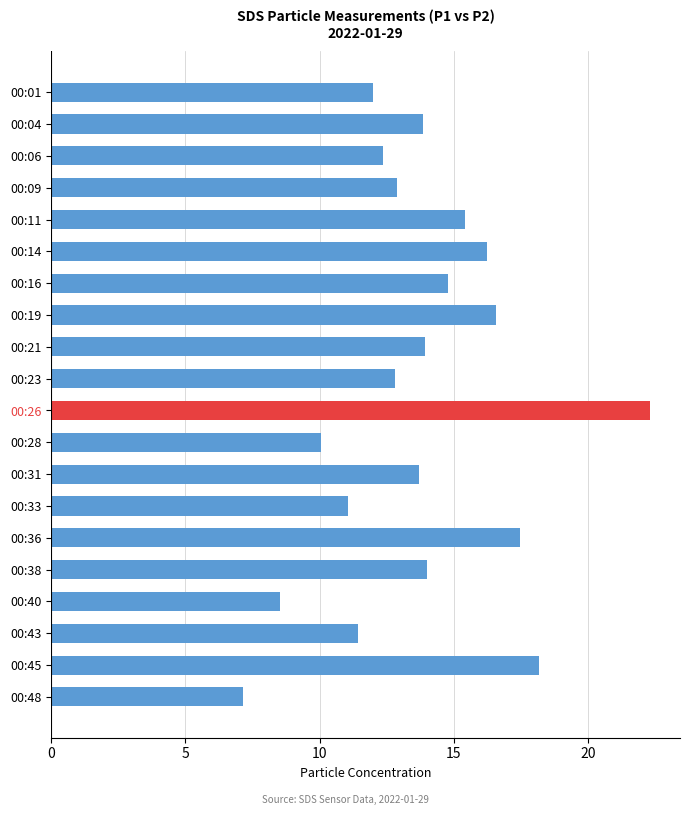

The value at 00:31 is 22.7. True or false?

False